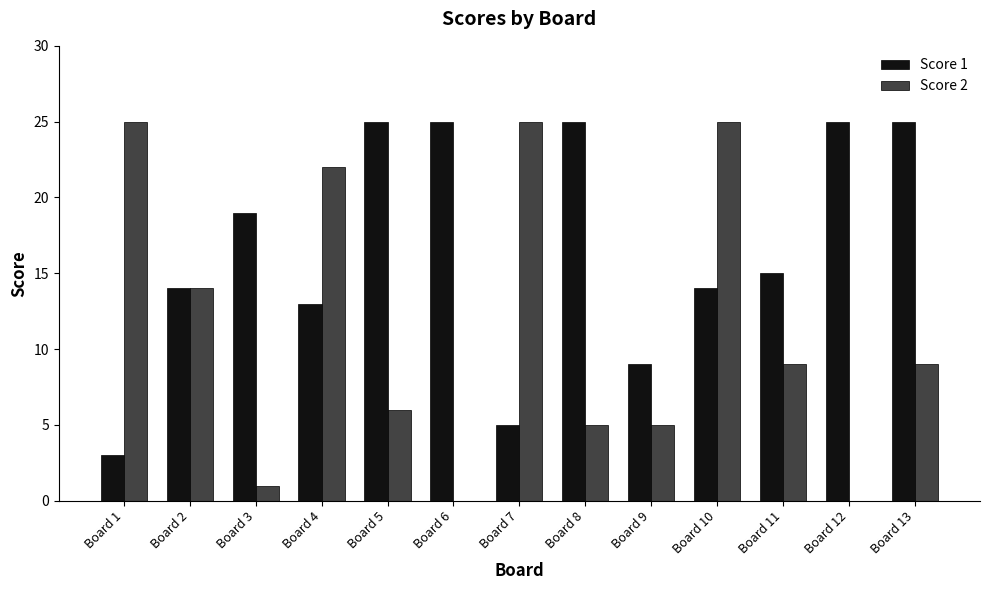

What is the total value across all series at Board 9?

14